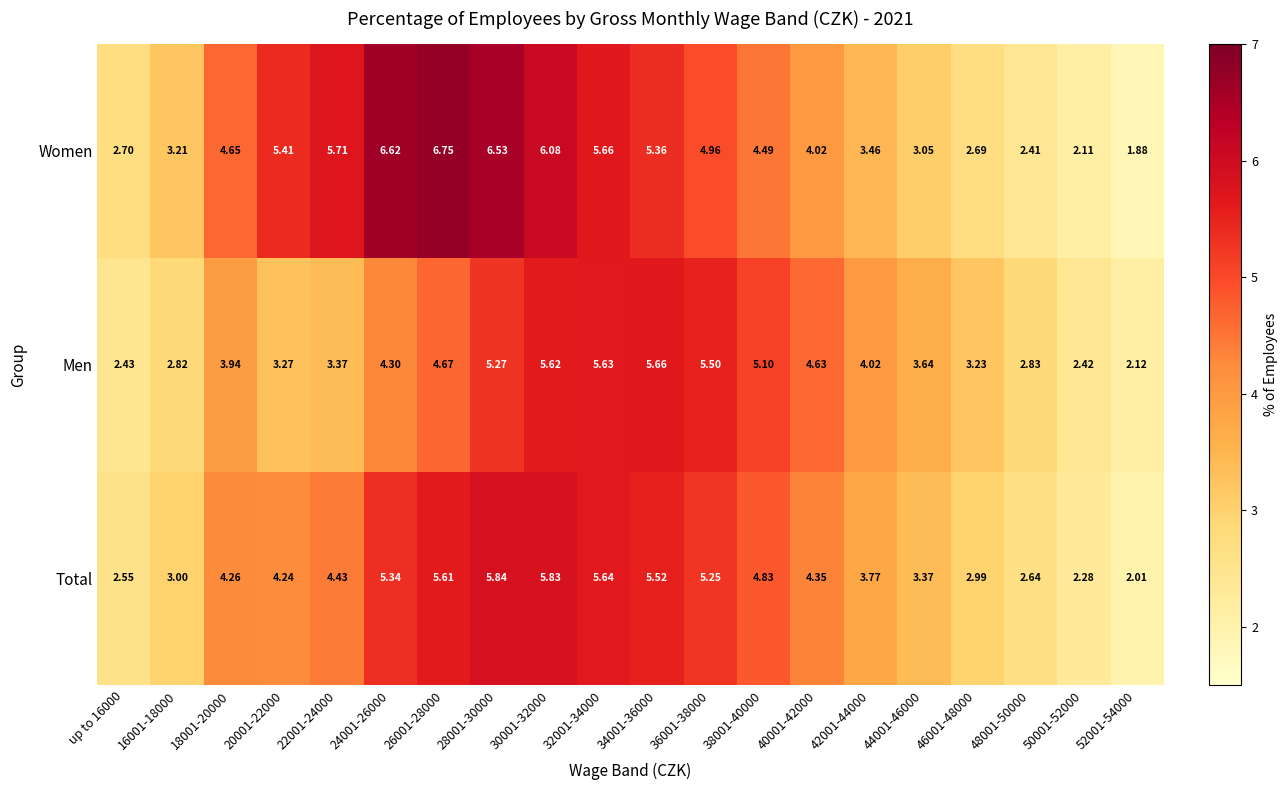

Is the value of Women at 50001-52000 greater than the value of Men at 50001-52000?

No